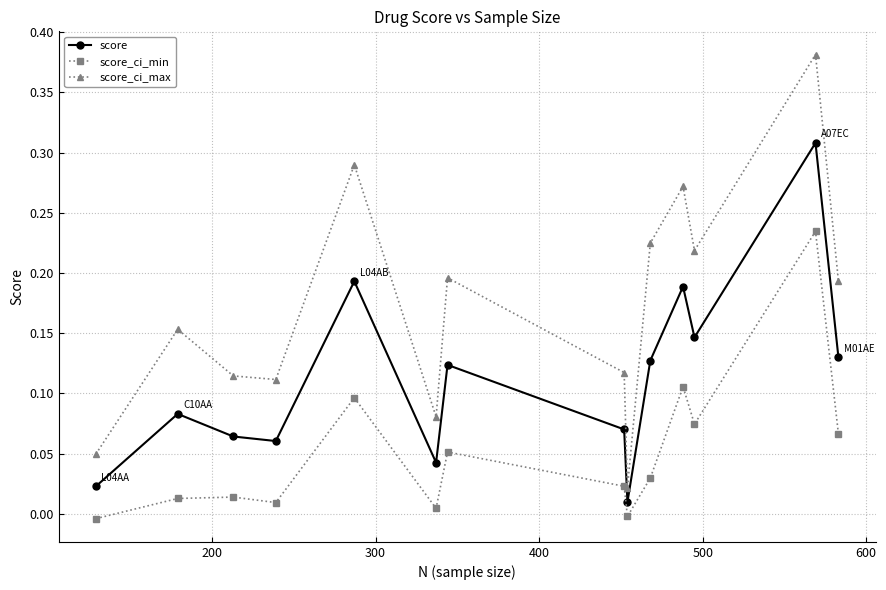

How many categories are shown in the chart?

14